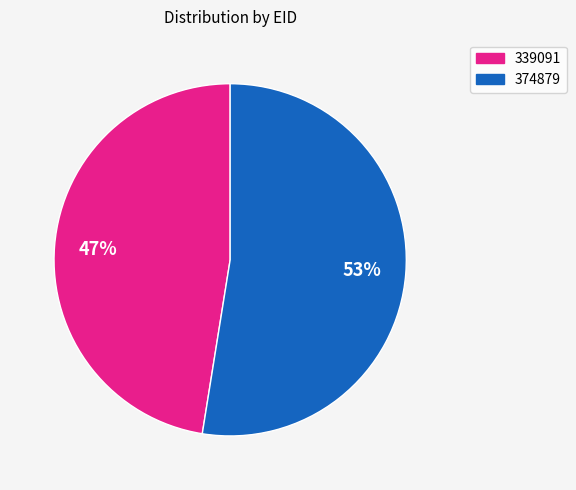

To the nearest percent, what portion does 374879 represent?

53%